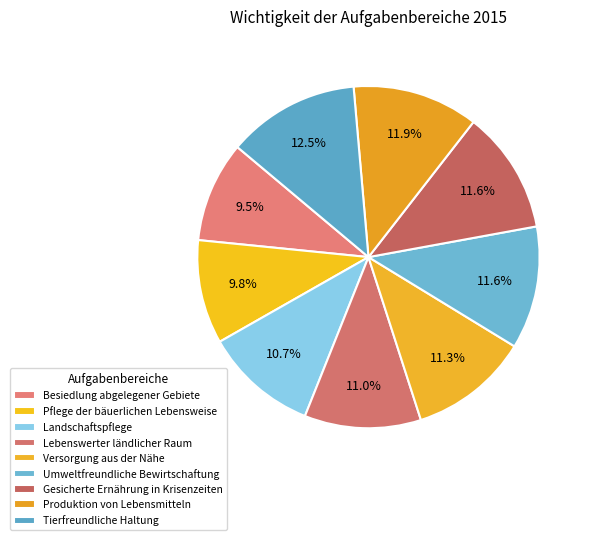

To the nearest percent, what is the difference between the largest and smallest slice percentages?

3%